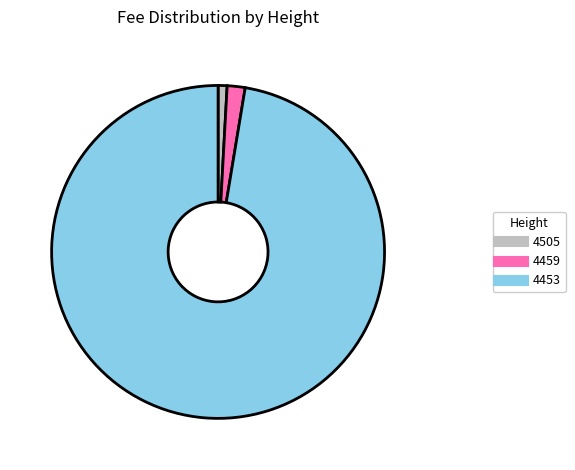

What is the majority slice?

4453